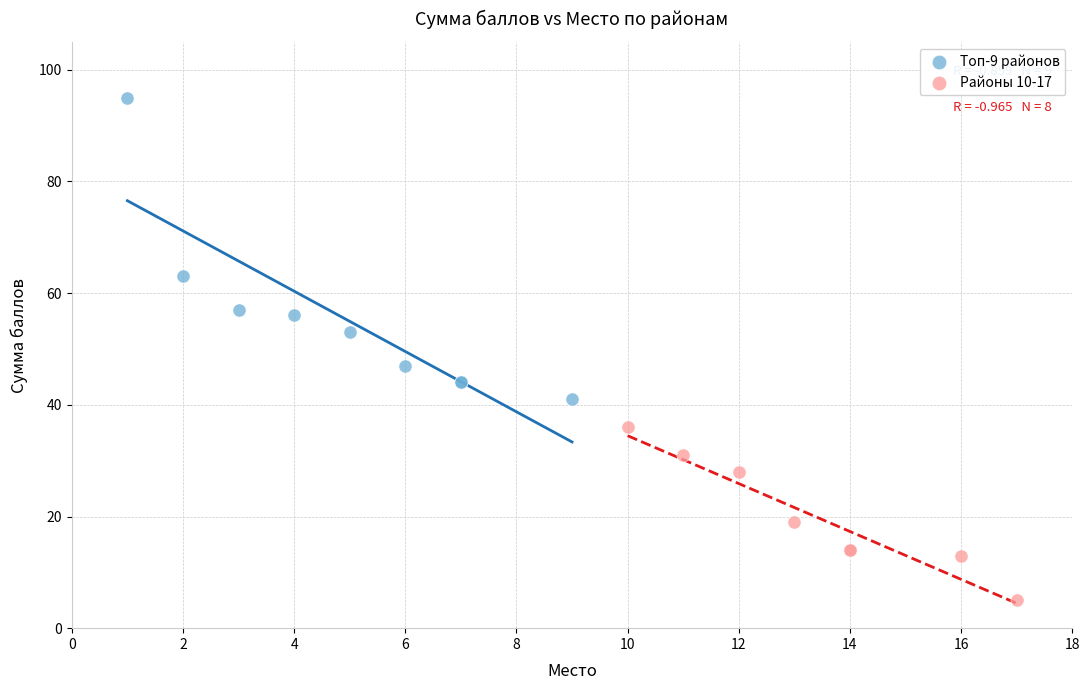

Which series has the widest spread of Y values?

Топ-9 районов